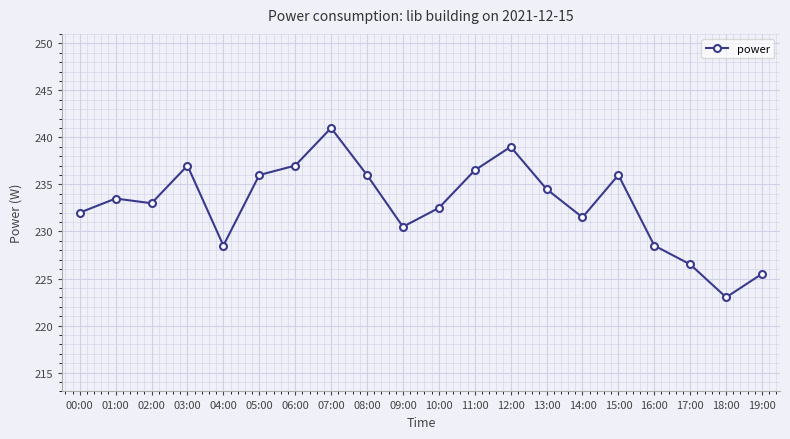

Which label corresponds to the smallest value in the chart?

18:00